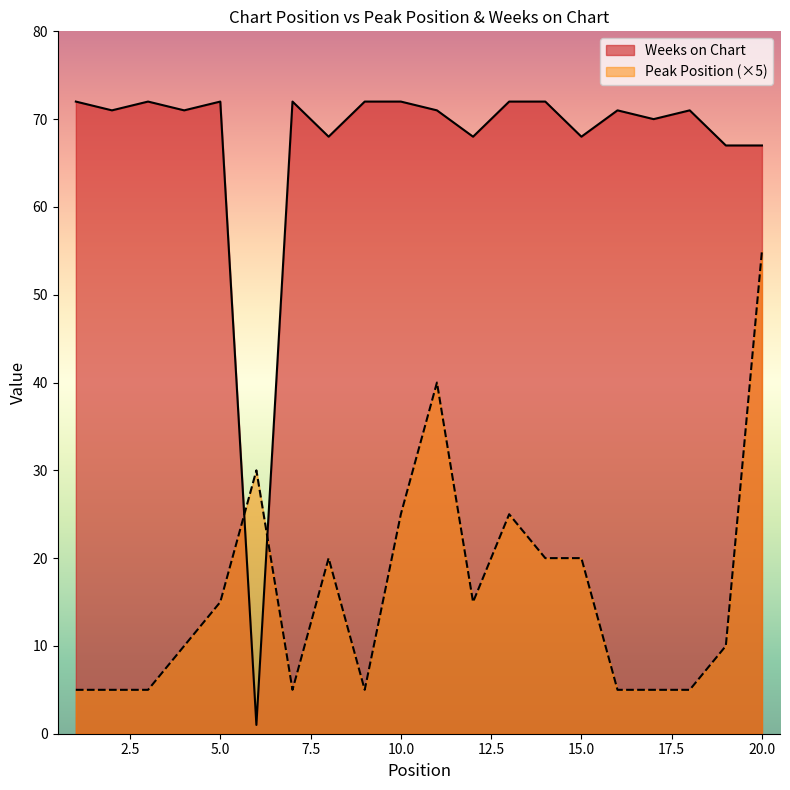

Reading left to right, transcribe all the data shown in this chart.

Peak Position: 5	5	5	10	15	30	5	20	5	25	40	15	25	20	20	5	5	5	10	55
Weeks on Chart: 72	71	72	71	72	1	72	68	72	72	71	68	72	72	68	71	70	71	67	67